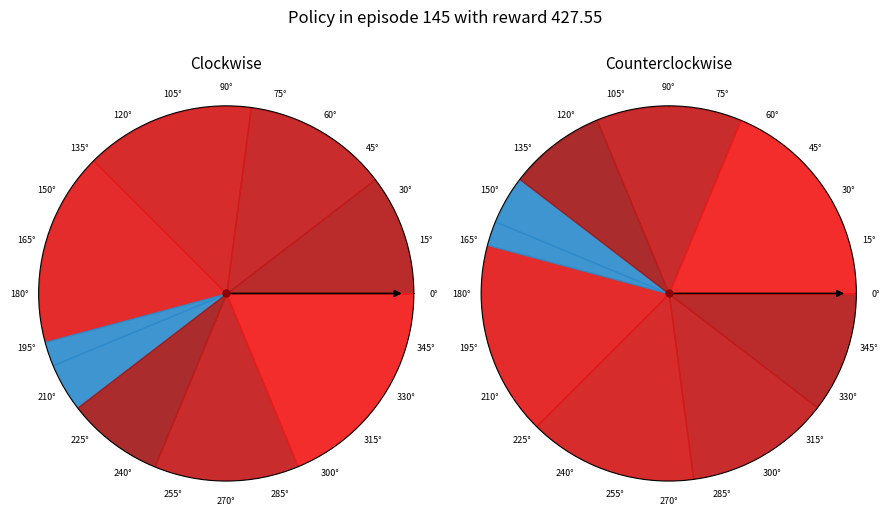

Rank the categories by value from highest to lowest.

1, 5, 2, 3, 6, 8, 9, 4, 7